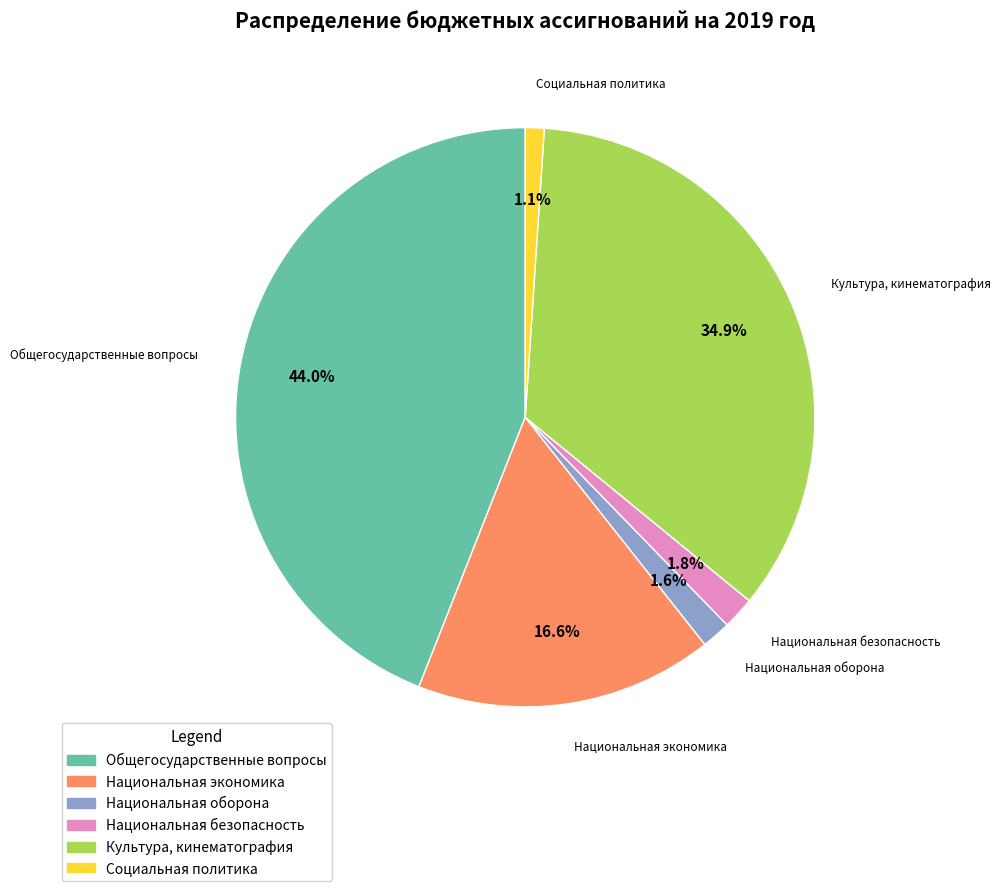

What percentage is NOT represented by Национальная экономика?

83.4%